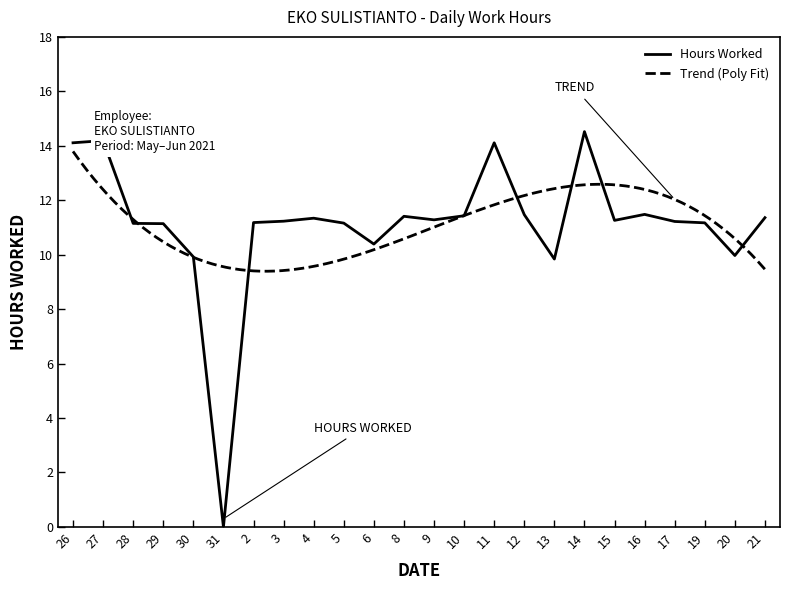

Which label corresponds to the smallest value in the chart?

31